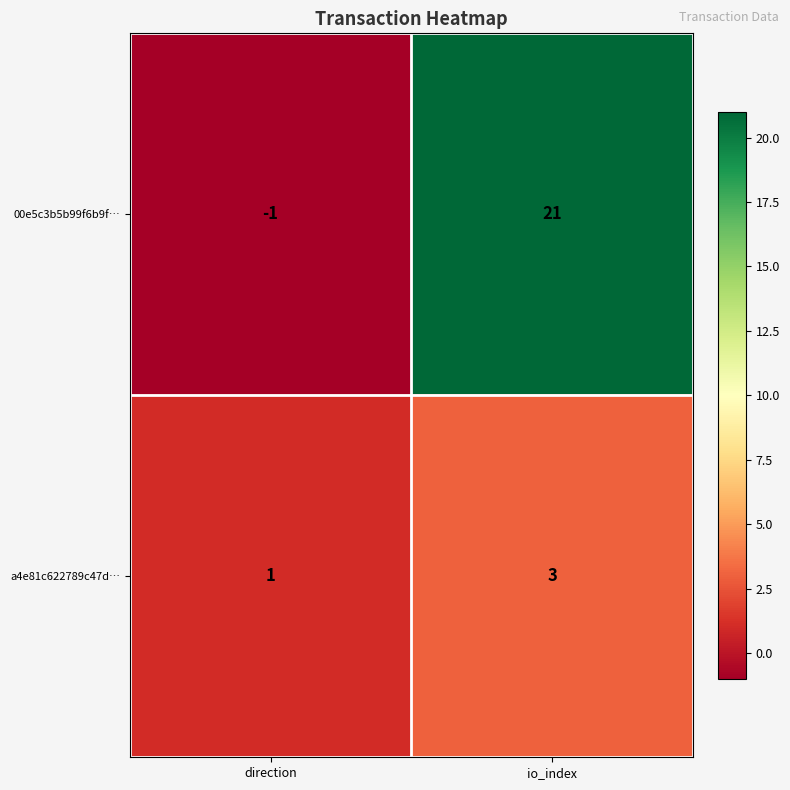

Reading left to right, transcribe all the data shown in this chart.

00e5c3b5b99f6b9f…: -1	21
a4e81c622789c47d…: 1	3